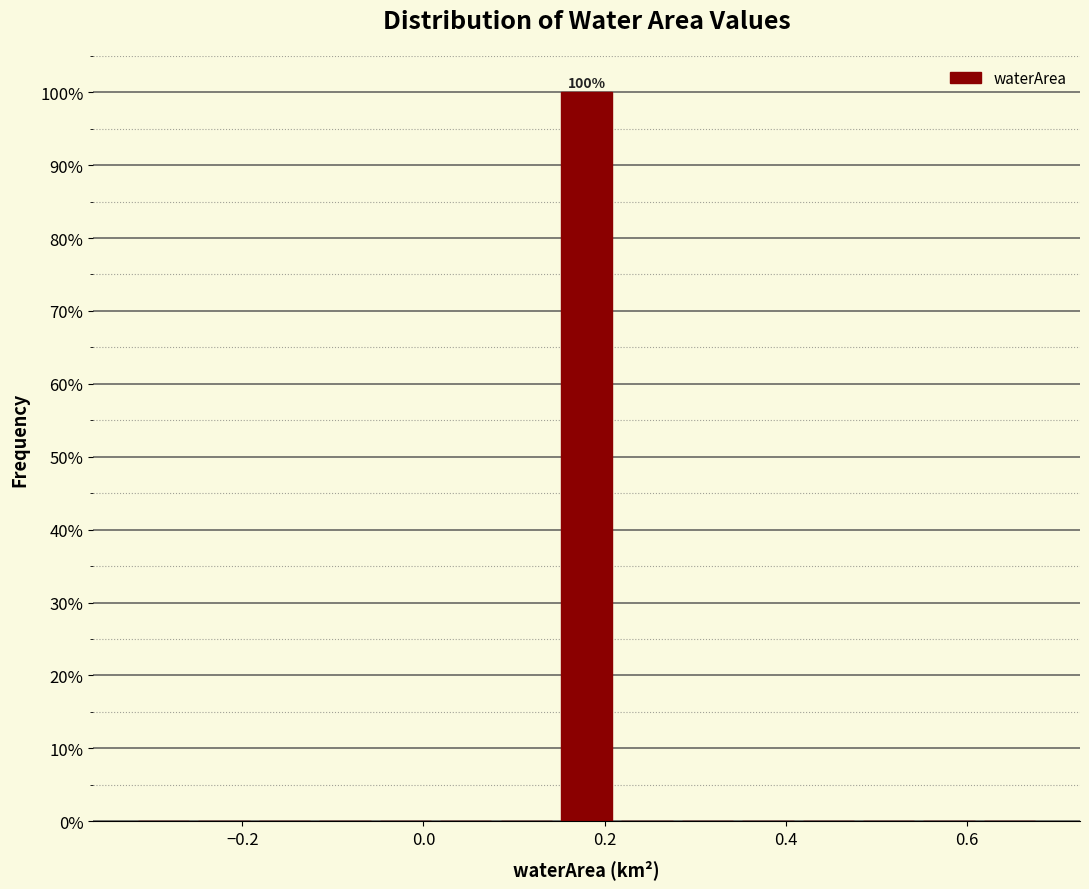

Around what value on the x-axis is the tallest bar? Give the approximate position of its centre, as read against the axis.

0.18